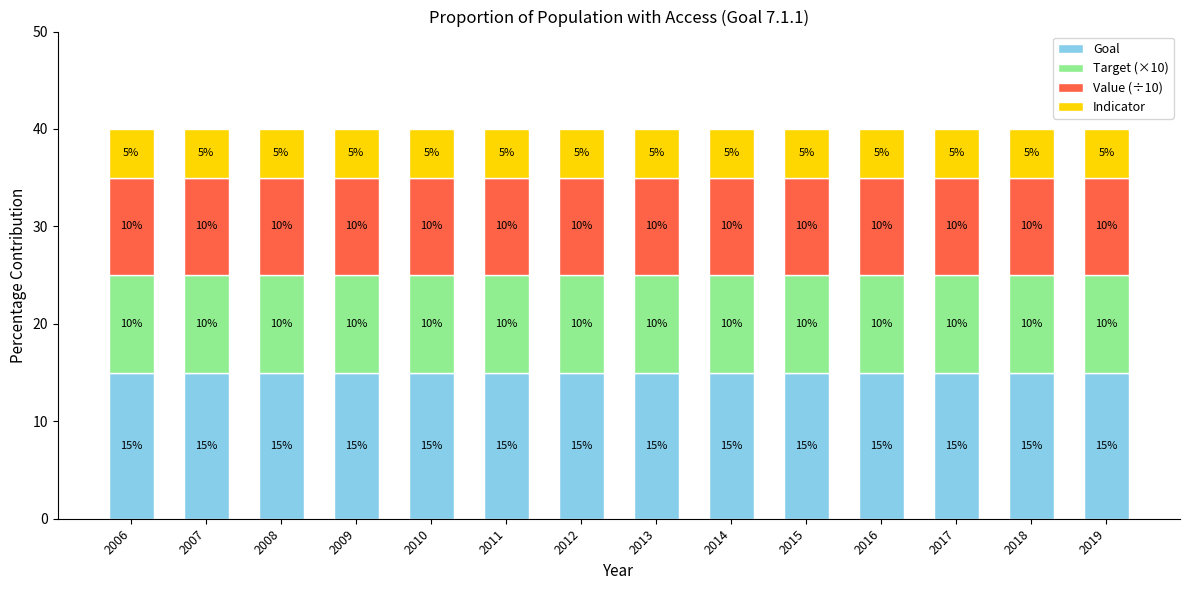

The value of Goal at 2010 is 15. True or false?

True